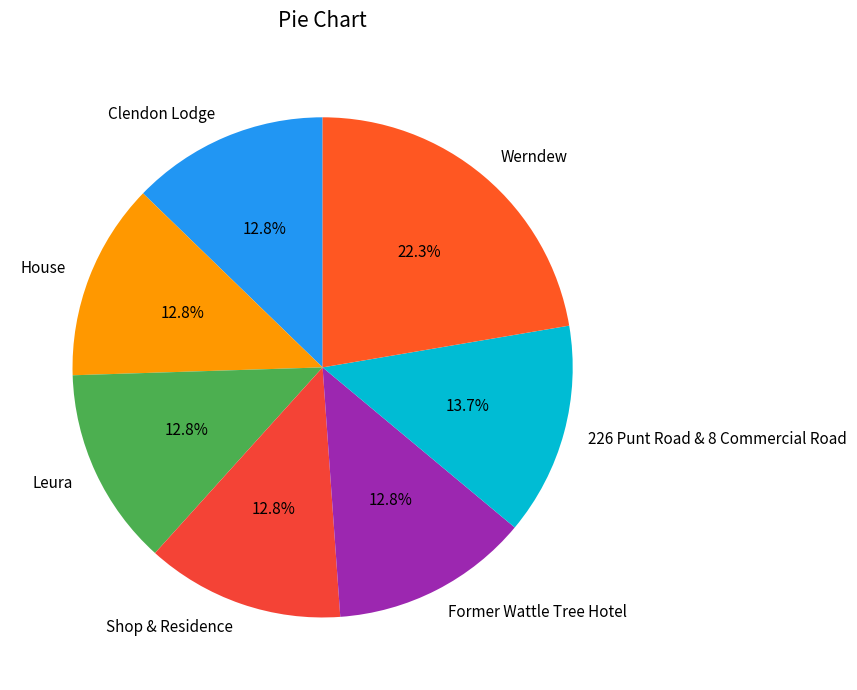

What is the largest slice in the pie chart?

Werndew